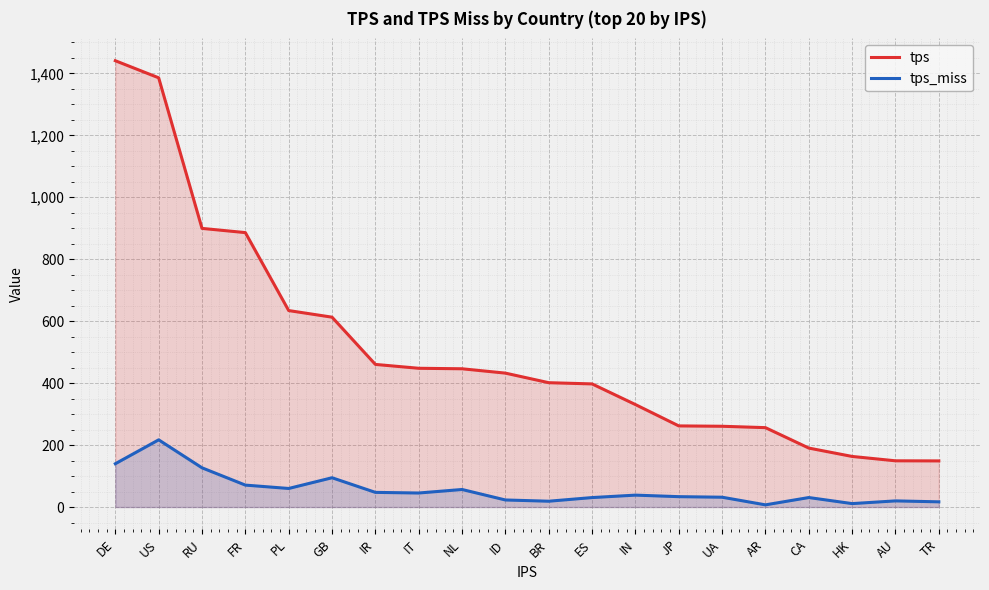

At which category does tps_miss reach its first local peak?

US